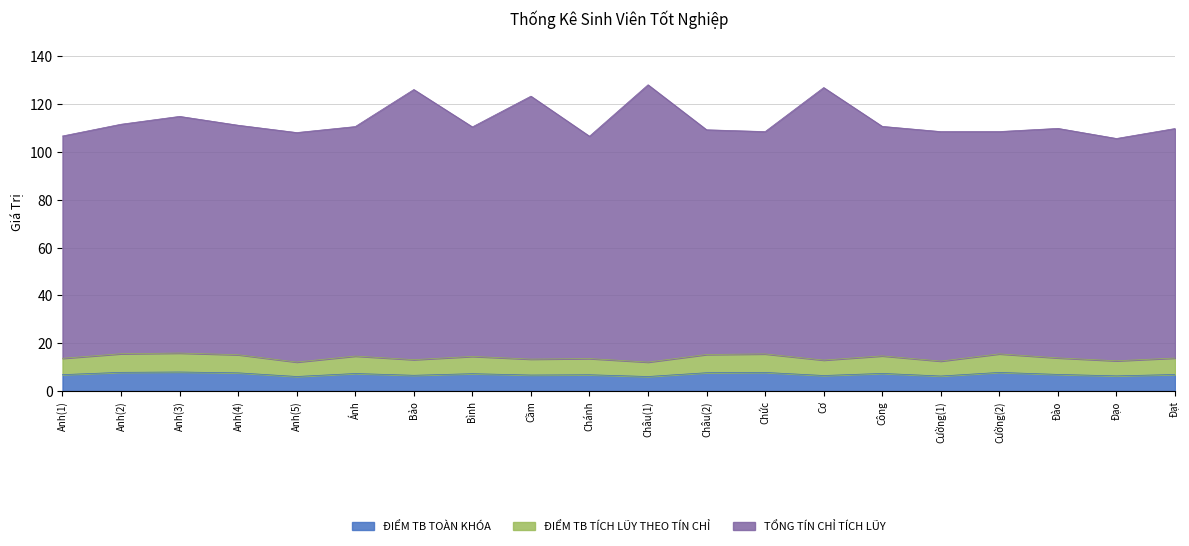

What is the label of the 5th point from the right?

Cường(1)